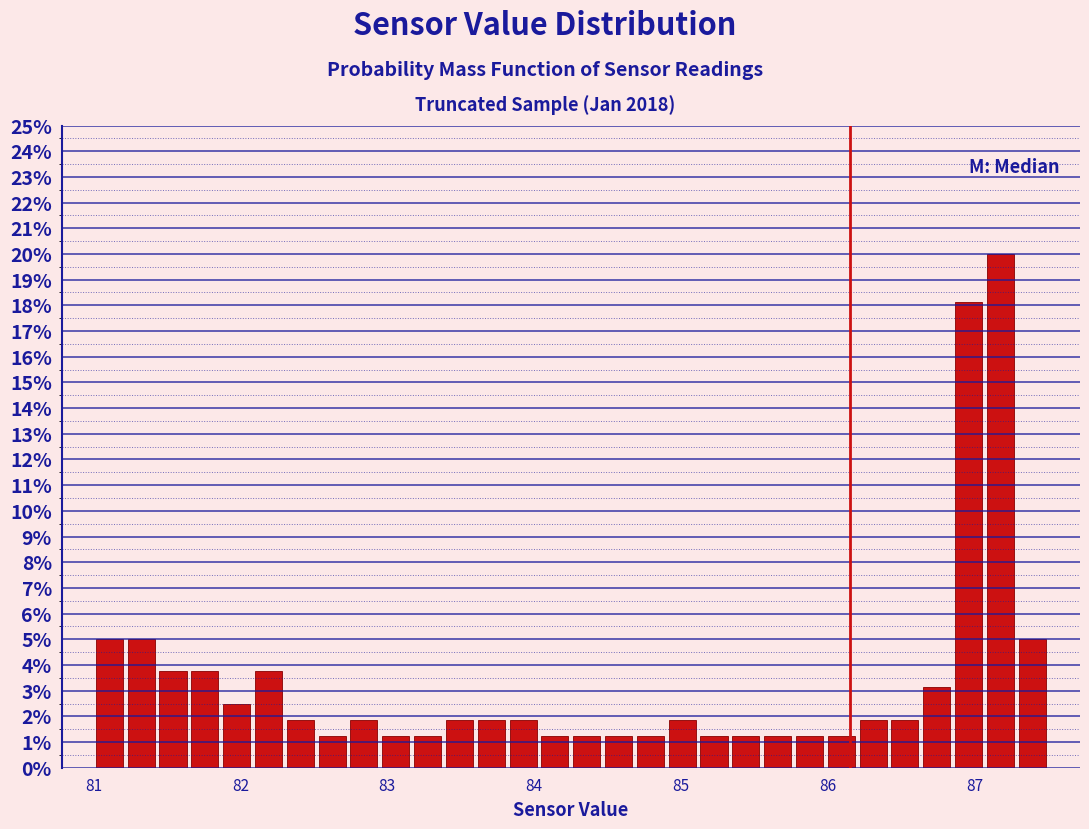

Around what value on the x-axis is the tallest bar? Give the approximate position of its centre, as read against the axis.

87.2